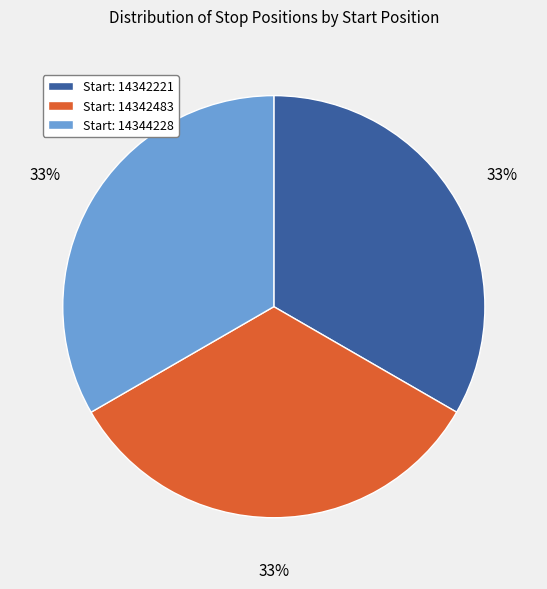

To the nearest percent, what is the average slice percentage?

33%